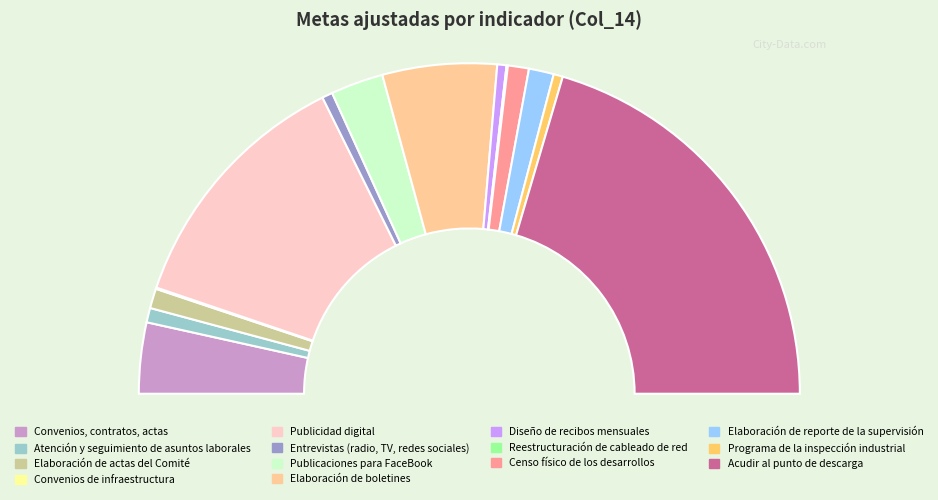

True or false: Convenios, contratos, actas accounts for 15% of the total.

False